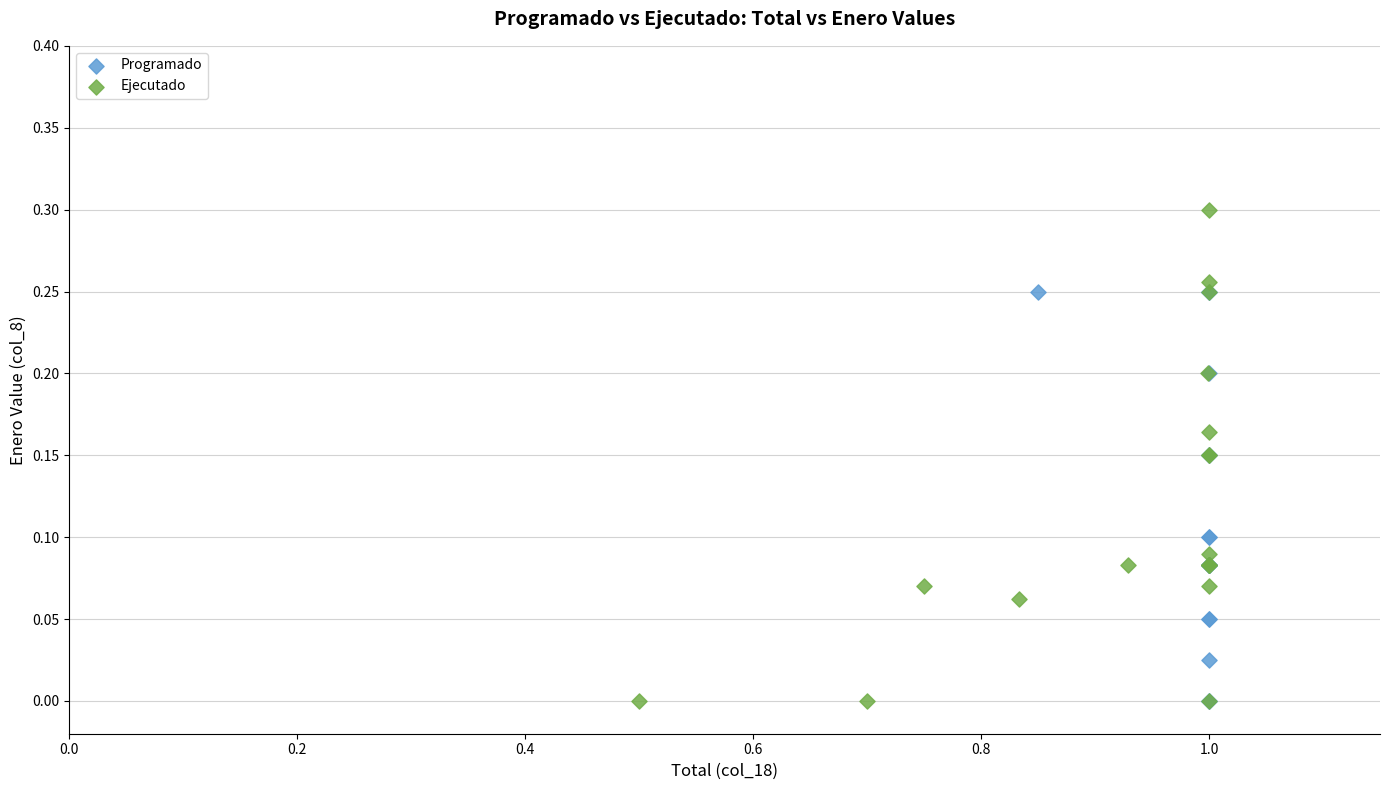

Which series has the largest Y range (max minus min)?

Ejecutado